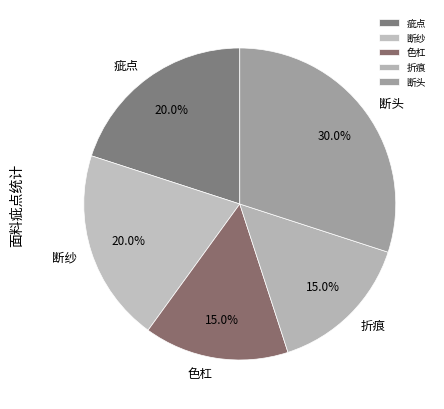

What is the ratio of the value at 断纱 to the value at 折痕?

1.3